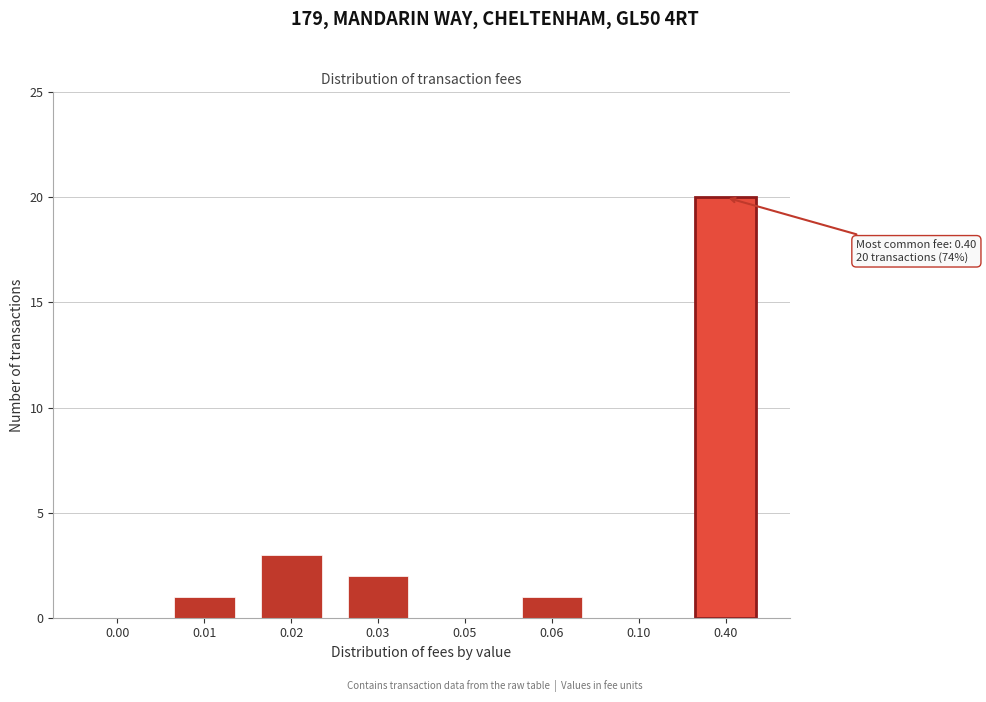

Reading right to left, extract all data points from this chart.

0.40=20	0.10=0	0.06=1	0.05=0	0.03=2	0.02=3	0.01=1	0.00=0